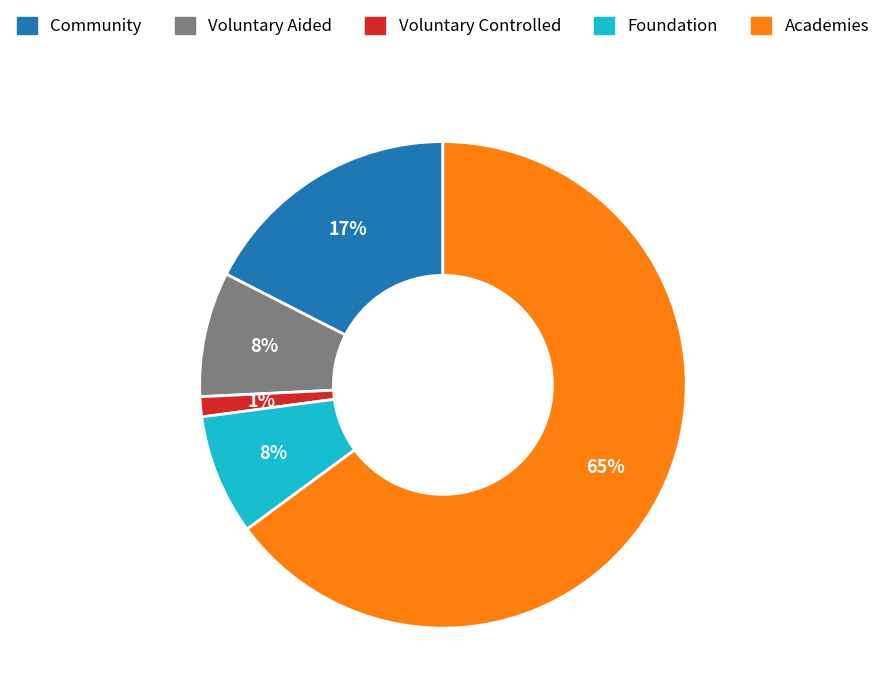

To the nearest percent, what is the difference between the Community and Voluntary Aided slice percentages?

9%